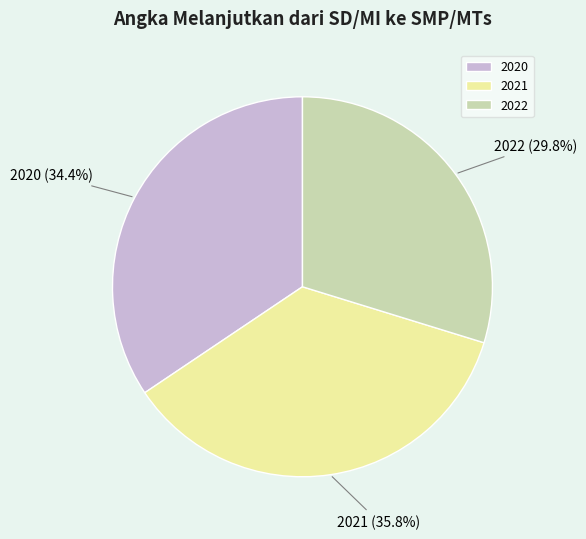

Is it true that 2020 is 45% of the pie?

False